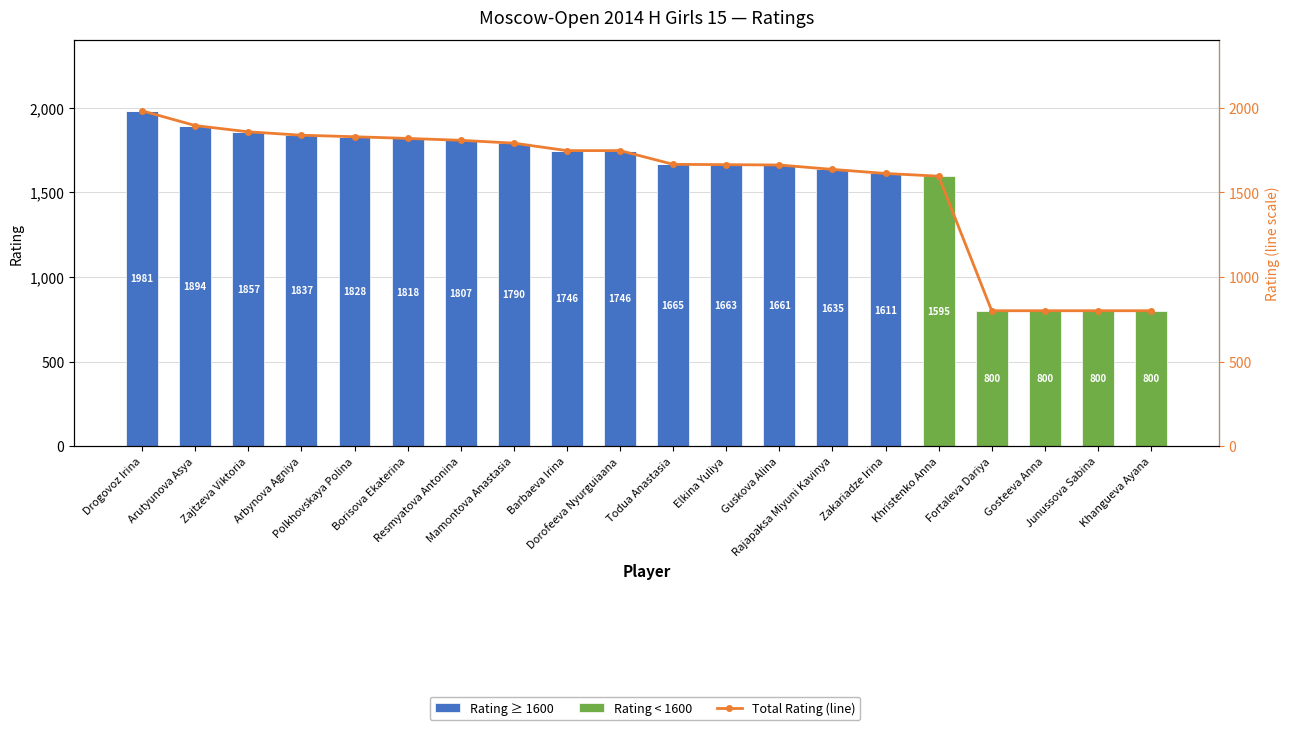

Between Zajtzeva Viktoria and Junussova Sabina, which series saw the biggest shift?

Rating ≥ 1600